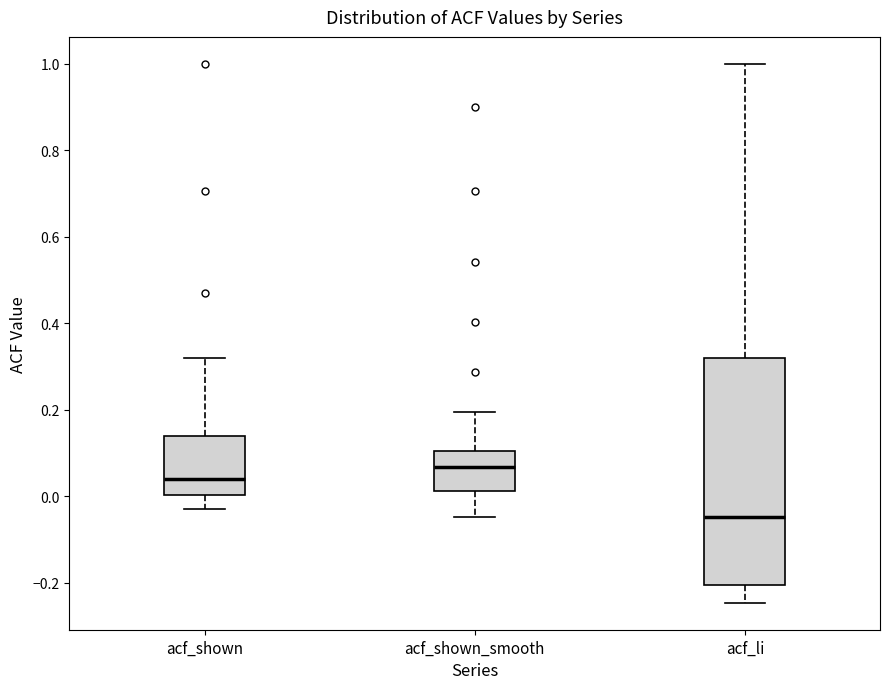

Reading left to right, read every box against the y-axis: the position of its median line, the range the box covers, and the ends of its whiskers. The values are not printed on the chart, so give them approximately, as read against the axis.

acf_shown: median 0.04, box 0.00 to 0.14, whiskers -0.02 to 0.32
acf_shown_smooth: median 0.06, box 0.02 to 0.10, whiskers -0.04 to 0.20
acf_li: median -0.04, box -0.20 to 0.32, whiskers -0.24 to 1.00